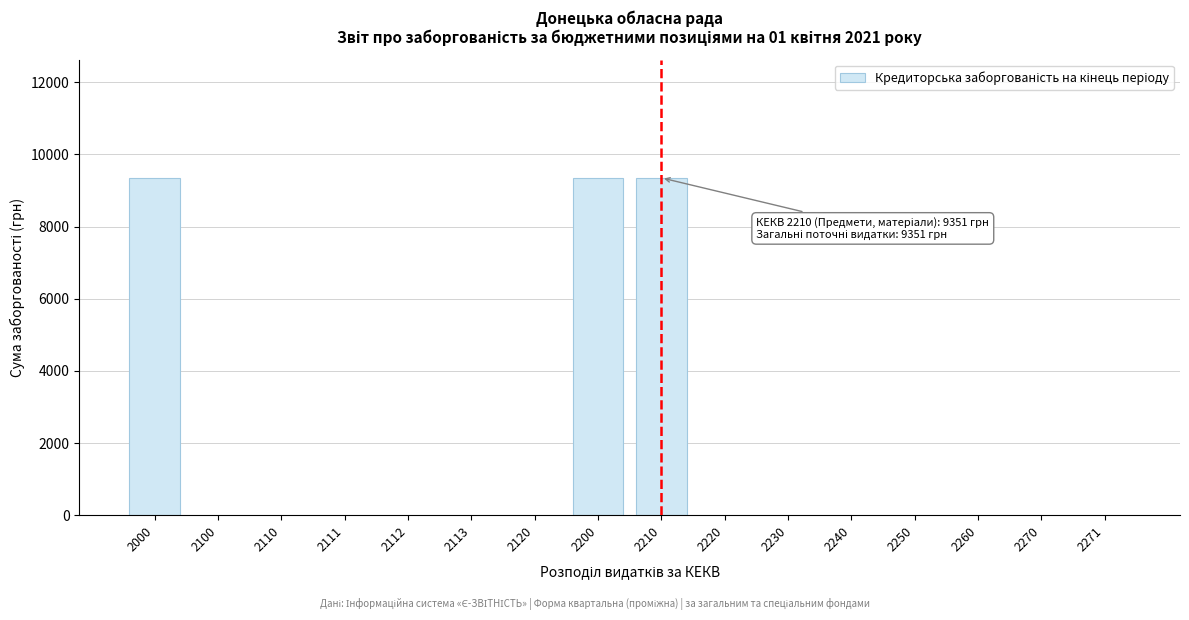

Reading right to left, list all the values displayed in this chart.

2271=0	2270=0	2260=0	2250=0	2240=0	2230=0	2220=0	2210=9351	2200=9351	2120=0	2113=0	2112=0	2111=0	2110=0	2100=0	2000=9351